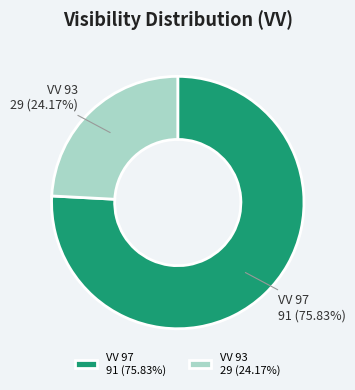

Approximately how many times larger is the value at VV 93 29 (24.17%) compared to VV 97 91 (75.83%)?

0.3